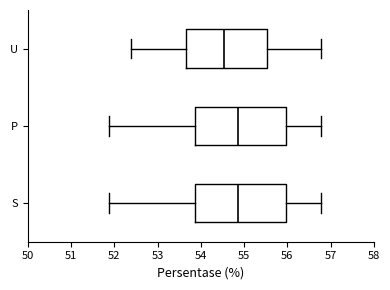

Reading bottom to top, transcribe this box plot: for each box, give where its median line is, the range the box spans, and where its two whiskers end, as read against the x-axis. The values are not printed on the chart, so give them approximately, as read against the axis.

S: median 54.9, box 53.9 to 56.0, whiskers 51.9 to 56.8
P: median 54.9, box 53.9 to 56.0, whiskers 51.9 to 56.8
U: median 54.5, box 53.7 to 55.5, whiskers 52.4 to 56.8